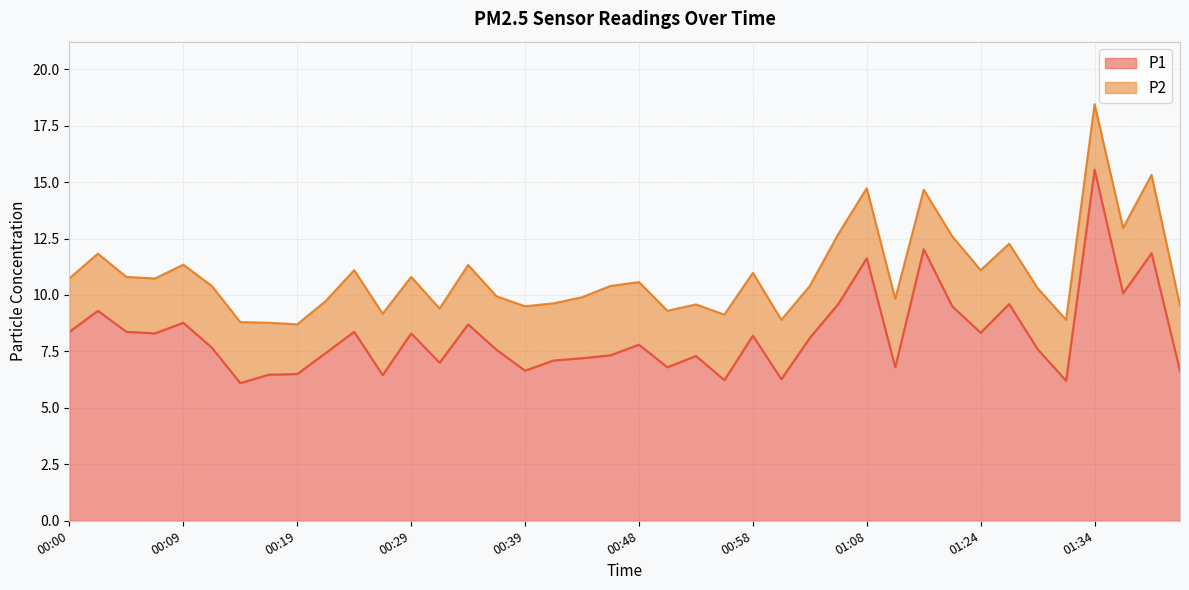

Where is the first local maximum?

00:02